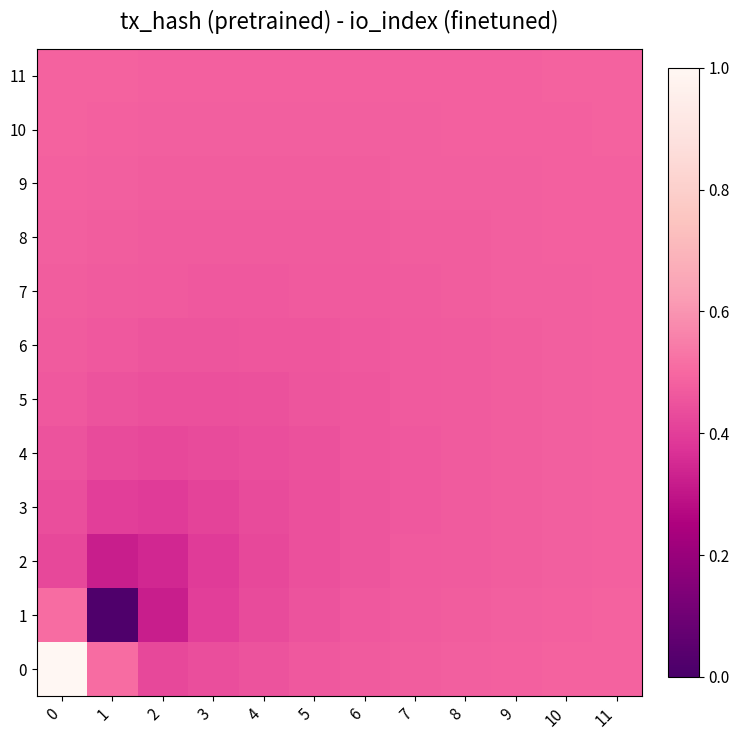

Between 7 and 6, which is larger?

7